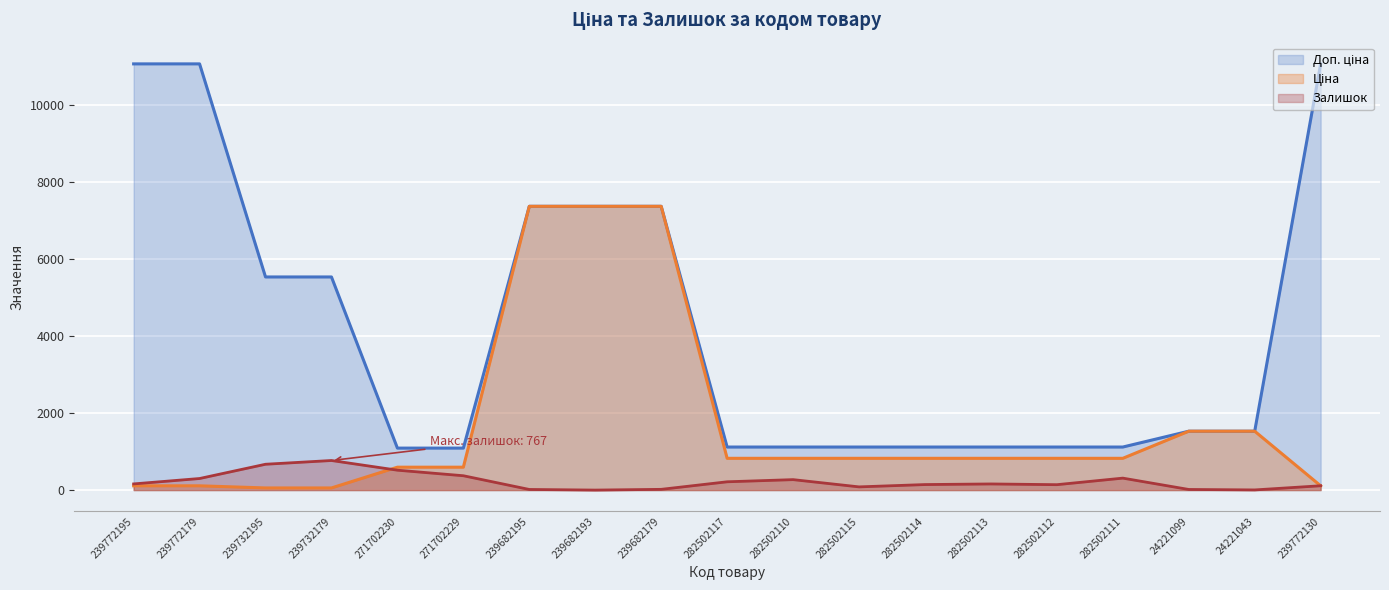

At which label does Ціна reach its minimum?

239732195